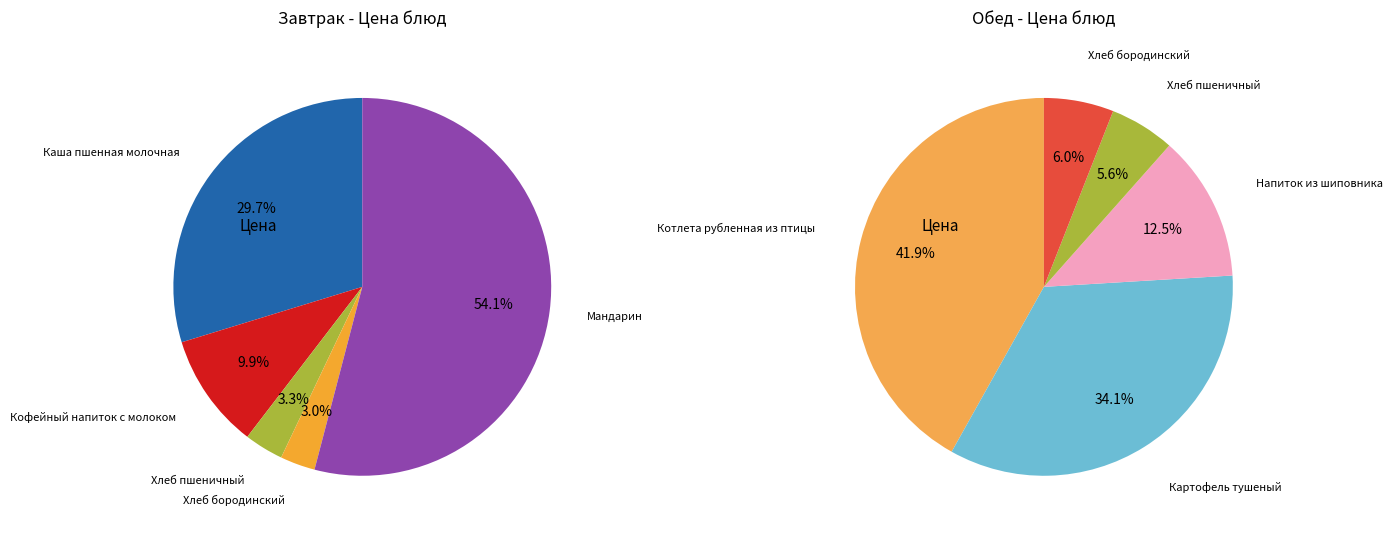

What percentage is the 2 slice, to the nearest percent?

3%